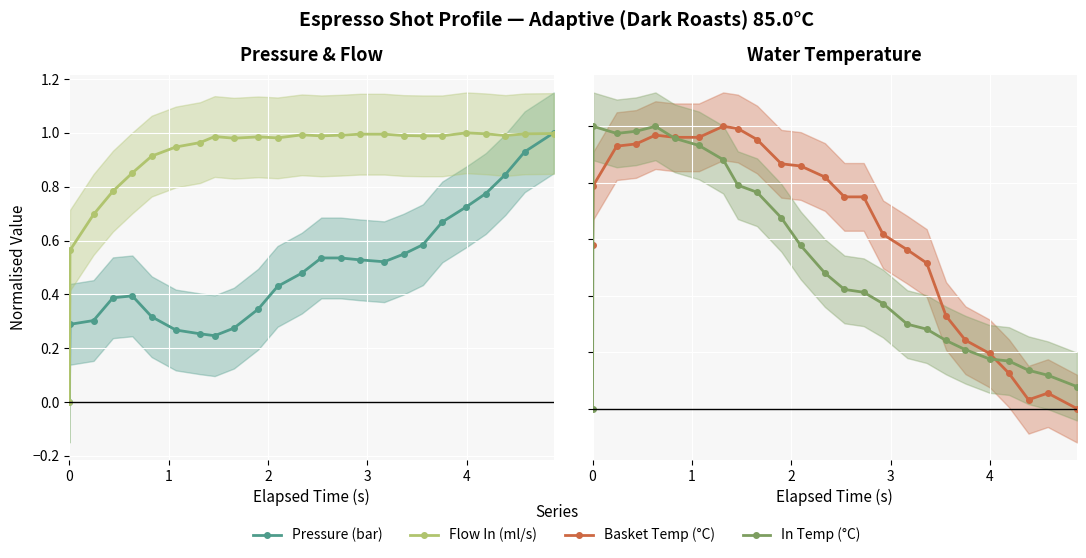

Is the value of Flow In (ml/s) at 22 greater than the value of Basket Temp (°C) at 0?

Yes